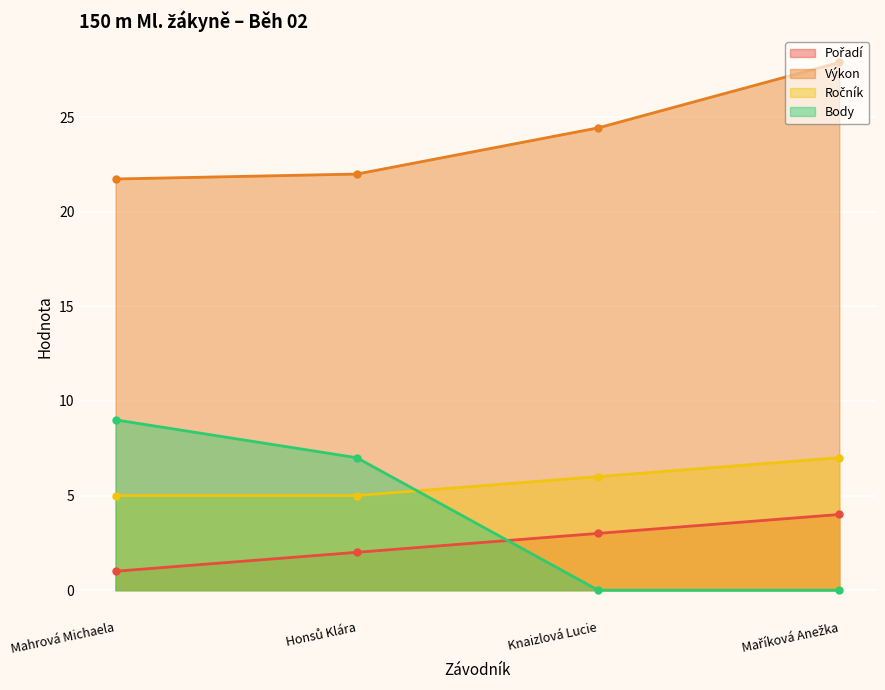

What is the difference between the Výkon values at Honsů Klára and Mahrová Michaela?

0.3